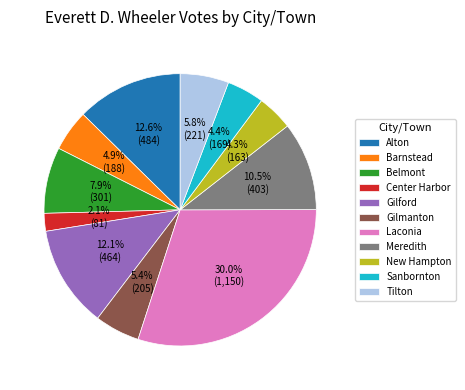

Does Gilmanton account for over 50% of the chart?

No